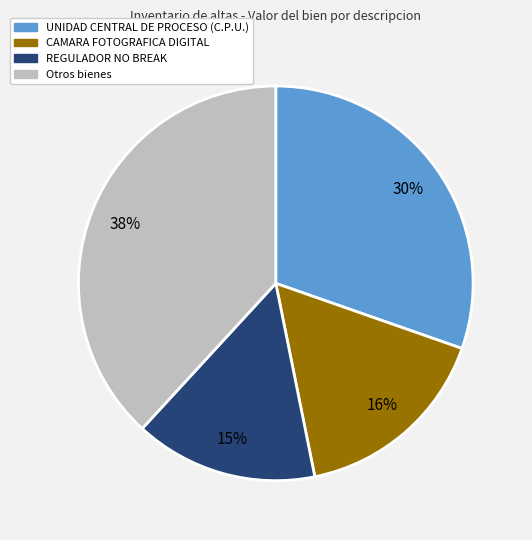

Is there any slice that represents more than half of the pie?

No